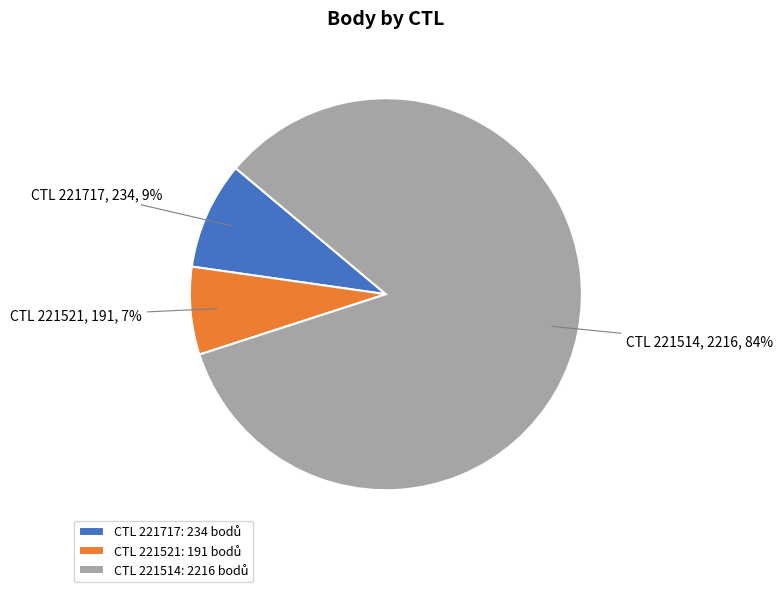

Is there any slice that represents more than half of the pie?

Yes